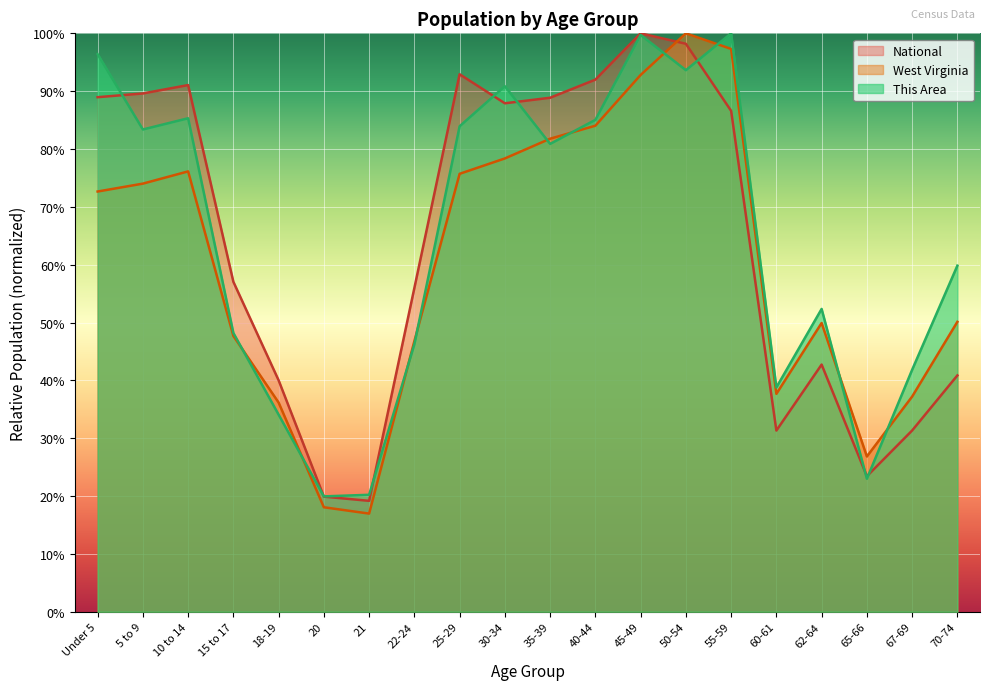

List the labels in order of West Virginia value, smallest first.

21, 20, 65-66, 18-19, 67-69, 60-61, 22-24, 15 to 17, 62-64, 70-74, Under 5, 5 to 9, 25-29, 10 to 14, 30-34, 35-39, 40-44, 45-49, 55-59, 50-54